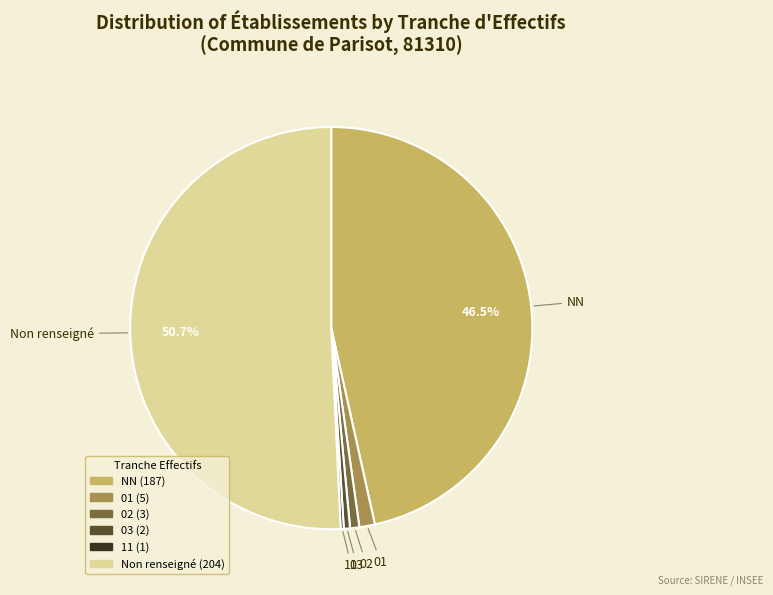

Does any single category account for the majority?

Yes